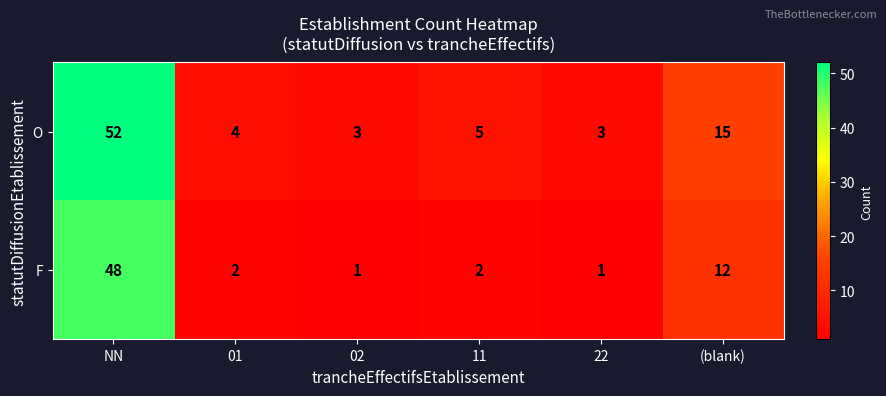

Count the number of categories in the chart.

6